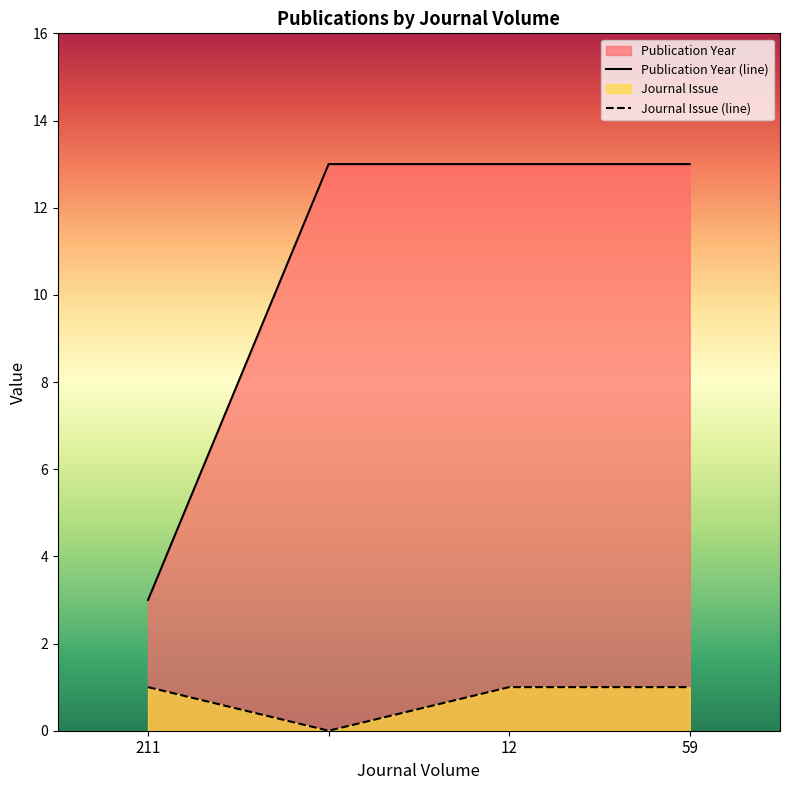

How many categories are shown in the chart?

4